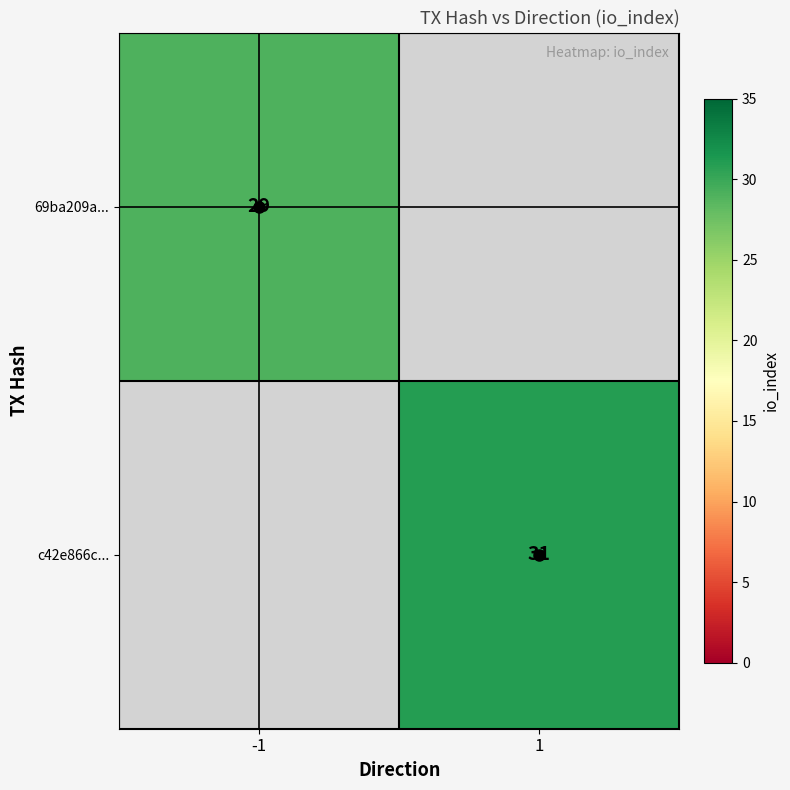

At how many categories does at least one series exceed 30?

1